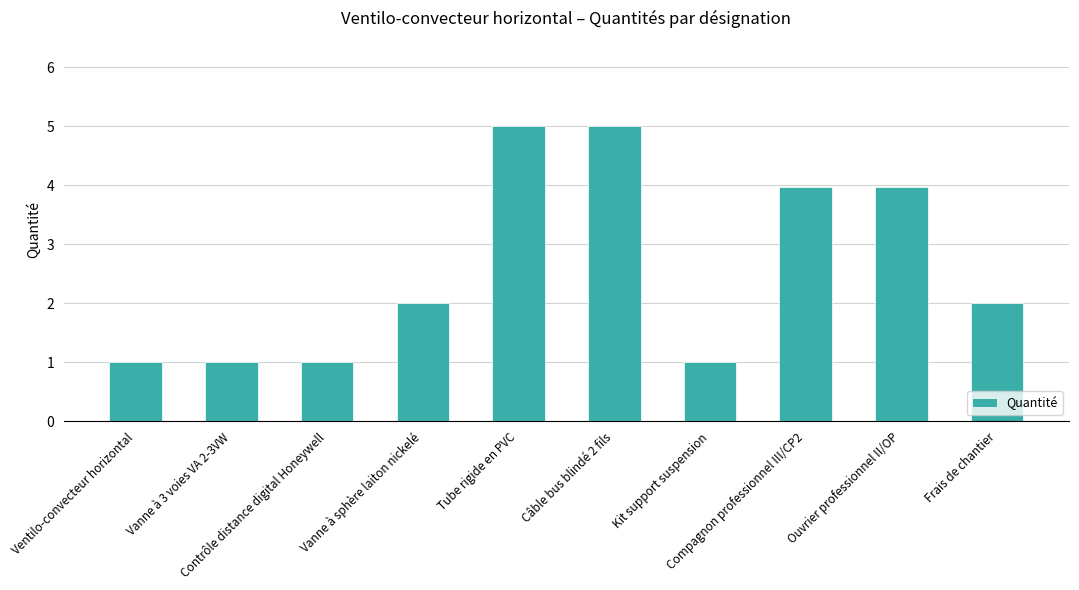

Count the number of data series in this chart.

1